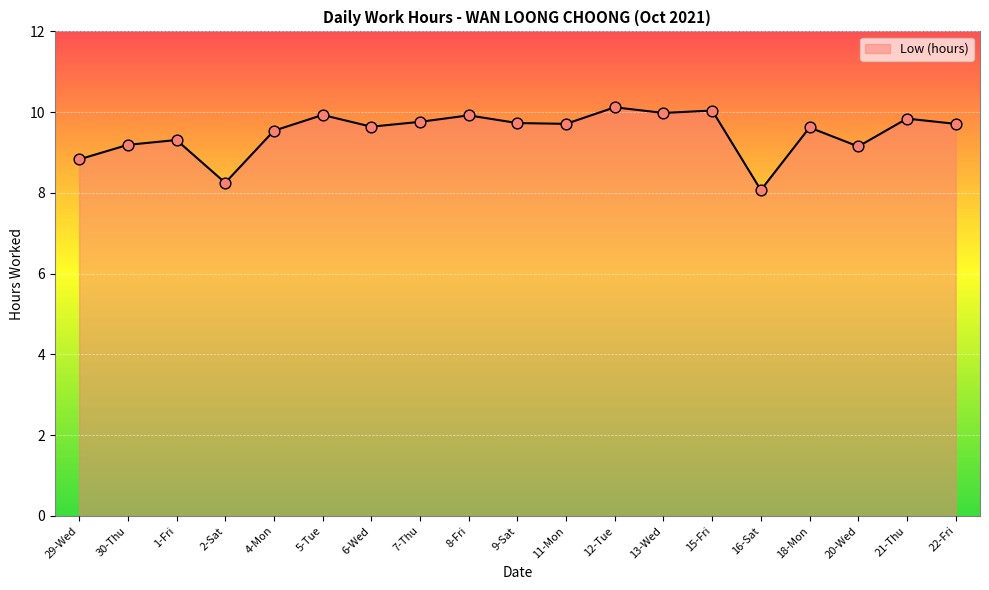

What is the ratio of the value at 15-Fri to the value at 9-Sat?

1.0